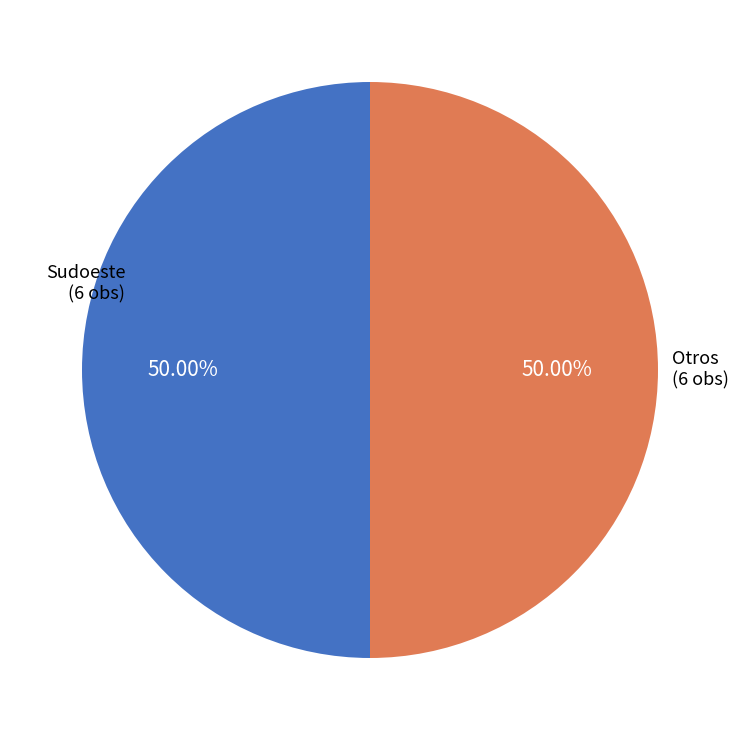

Combined, do Sudoeste and Otros account for over 50%?

Yes